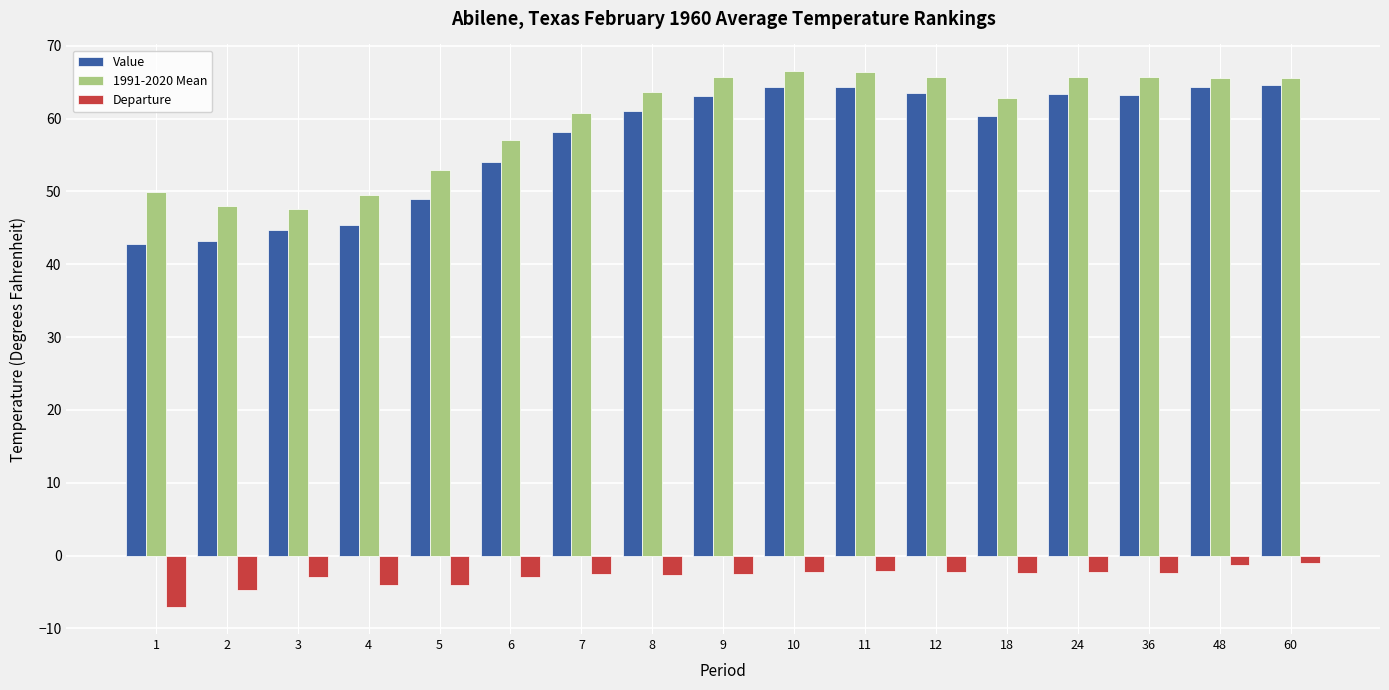

What is the sum of the 1991-2020 Mean values at 1 and 60?

115.5